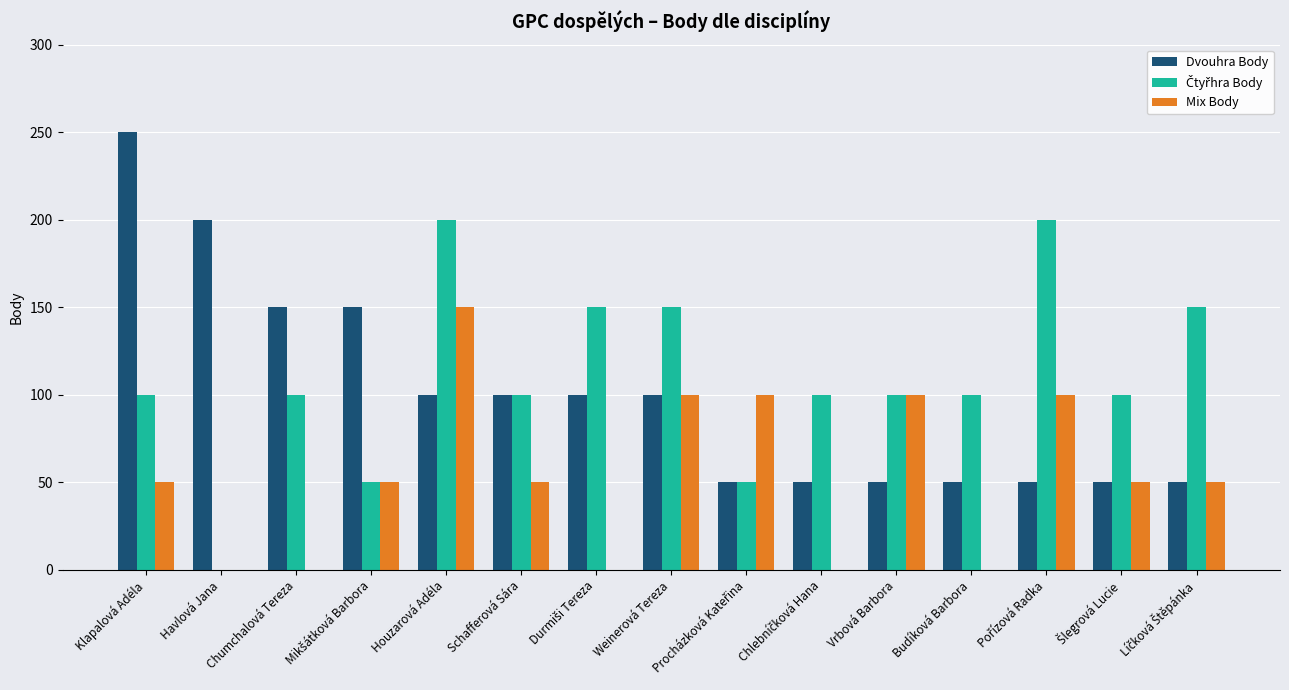

The Mix Body series shows 37 at Houzarová Adéla. True or false?

False